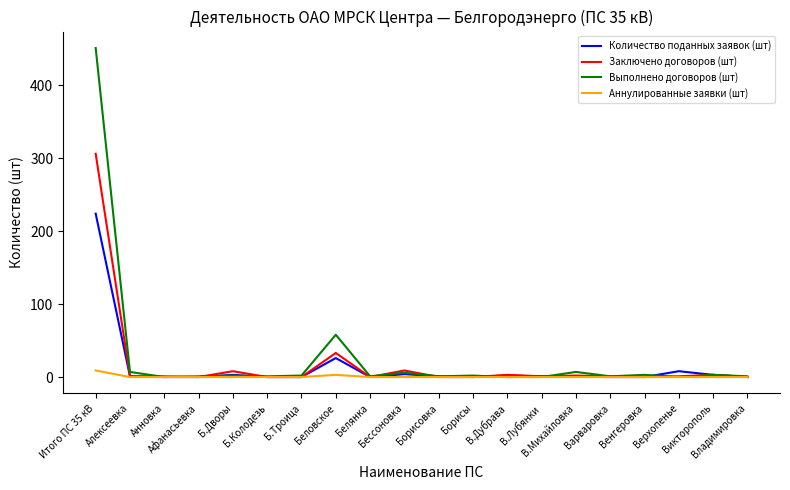

What is the difference between the maximum and second lowest values in the Количество поданных заявок (шт) series?

224